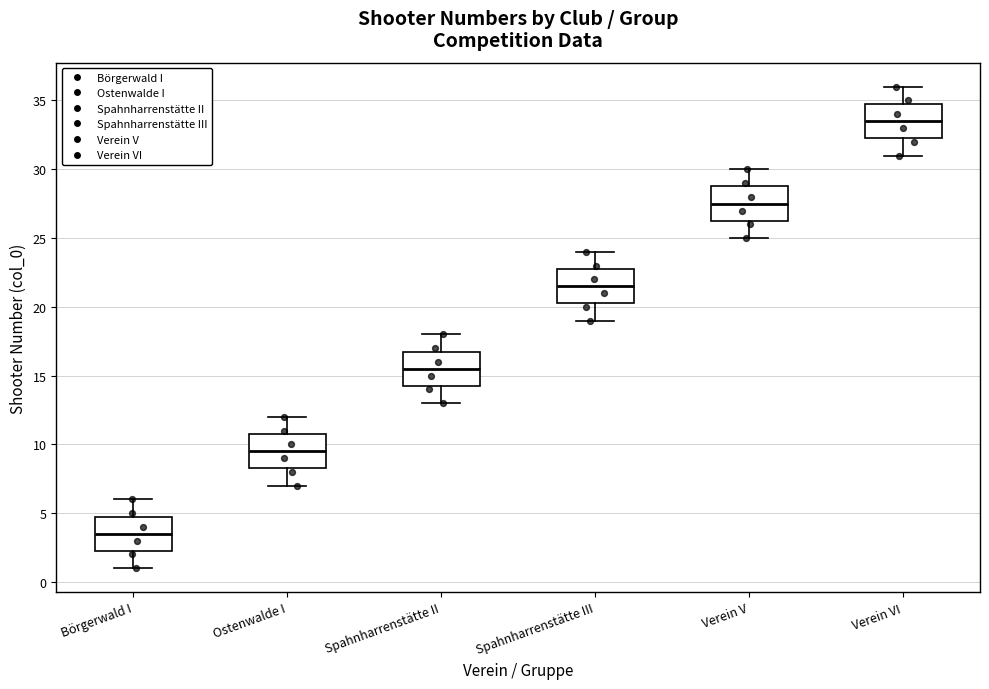

Reading left to right, read every box against the y-axis: the position of its median line, the range the box covers, and the ends of its whiskers. The values are not printed on the chart, so give them approximately, as read against the axis.

Börgerwald I: median 3.5, box 2.5 to 5.0, whiskers 1.0 to 6.0
Ostenwalde I: median 9.5, box 8.5 to 11.0, whiskers 7.0 to 12.0
Spahnharrenstätte II: median 15.5, box 14.5 to 17.0, whiskers 13.0 to 18.0
Spahnharrenstätte III: median 21.5, box 20.5 to 23.0, whiskers 19.0 to 24.0
Verein V: median 27.5, box 26.5 to 29.0, whiskers 25.0 to 30.0
Verein VI: median 33.5, box 32.5 to 35.0, whiskers 31.0 to 36.0